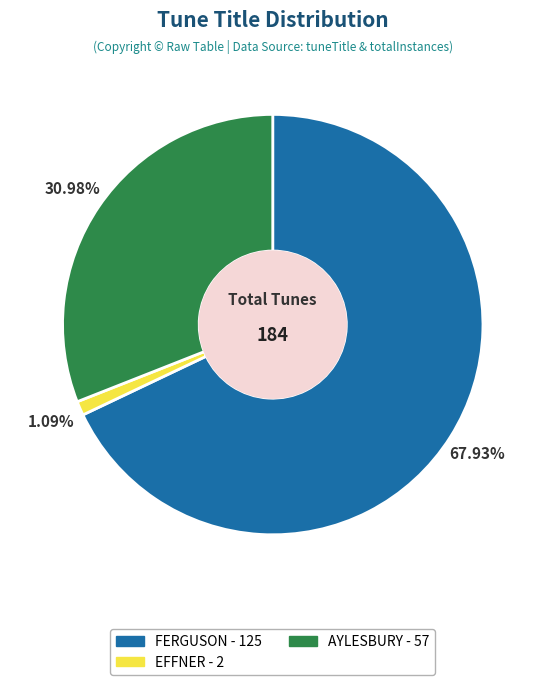

To the nearest percent, what is the difference between the largest and smallest slice percentages?

67%